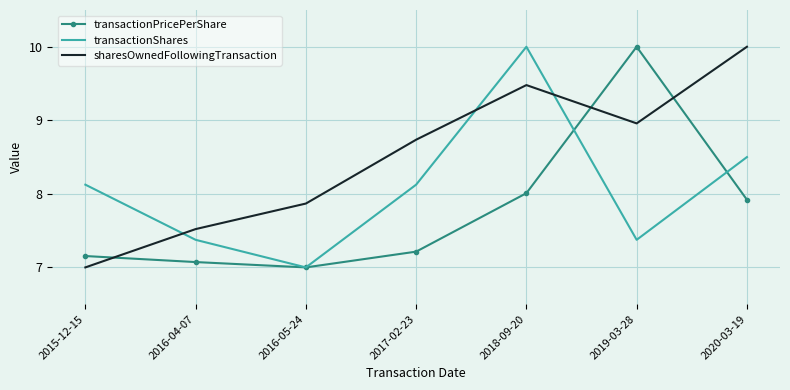

True or false: transactionShares has more than 2 interior local peaks.

False